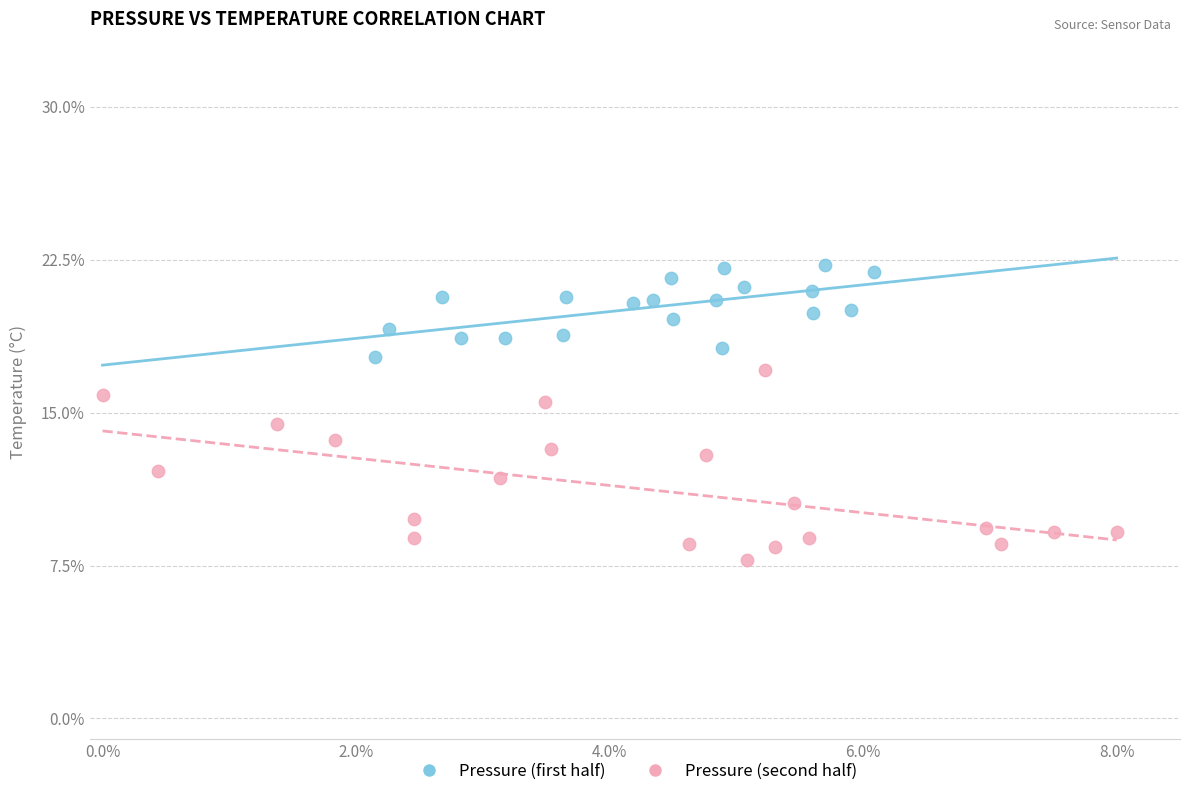

Which series contains the lowest Y value?

Pressure (second half)